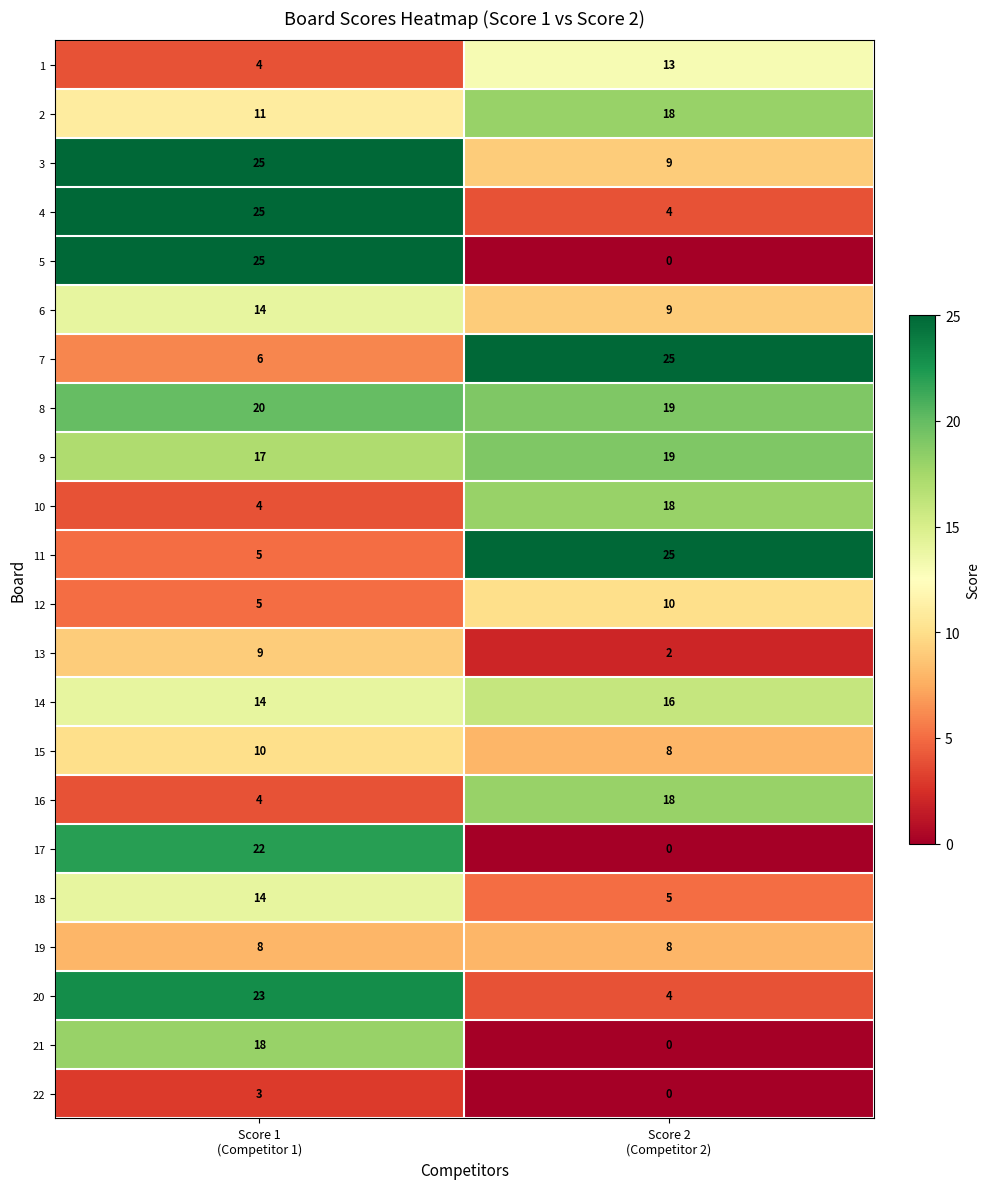

What is the sum of all 8 values?

39